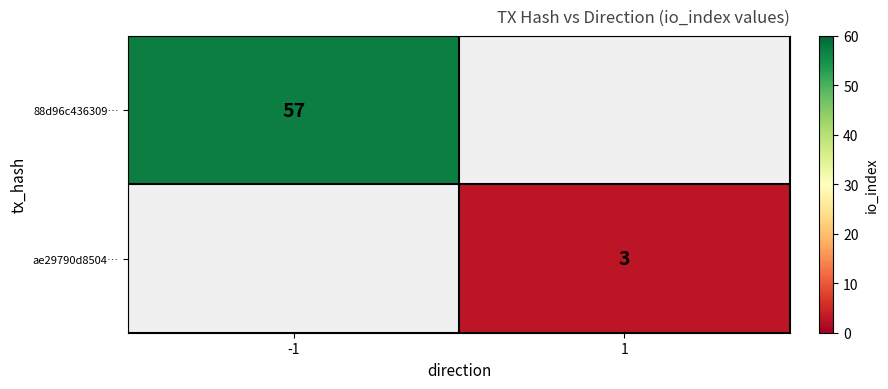

Is it true that 88d96c436309… equals 14 at -1?

False